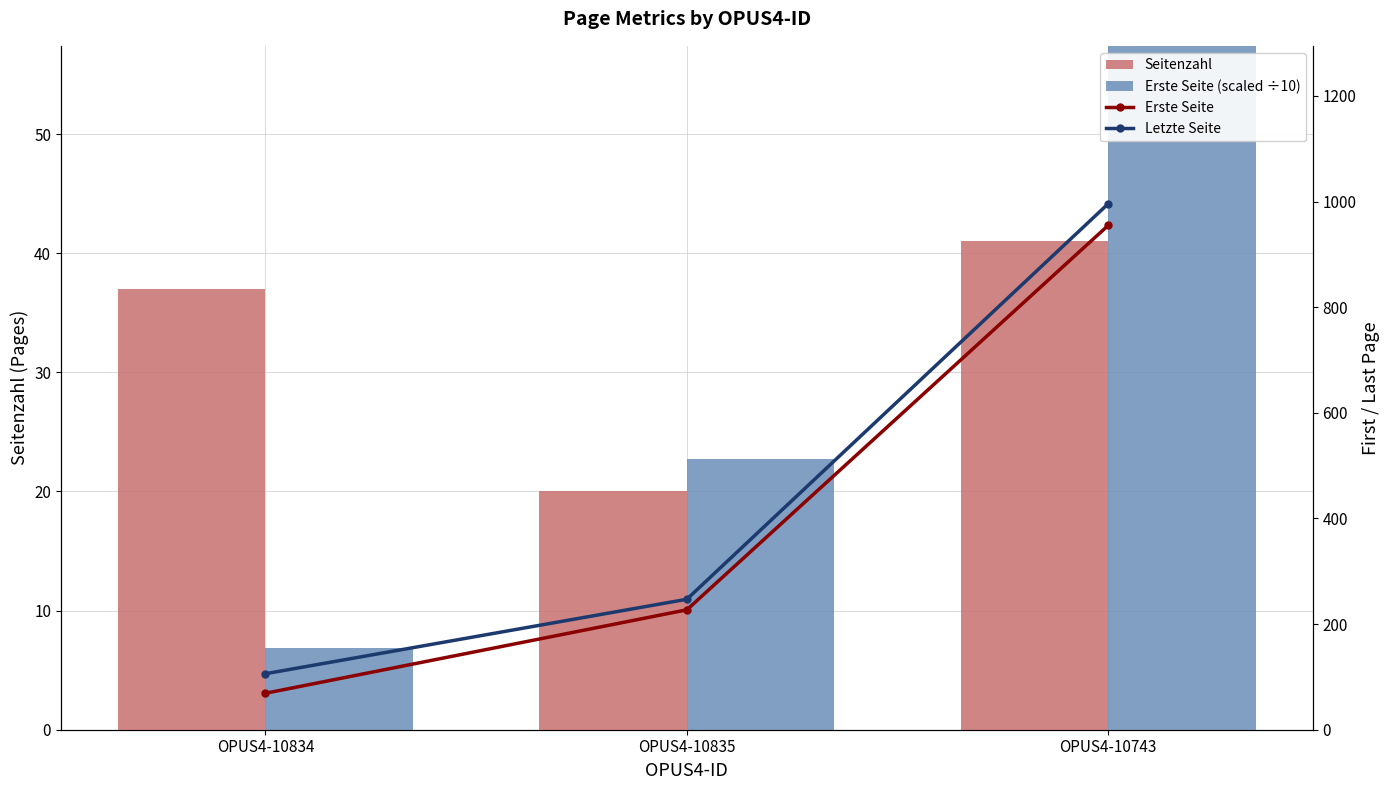

Count the Letzte Seite values in the range 106 to 996.

3